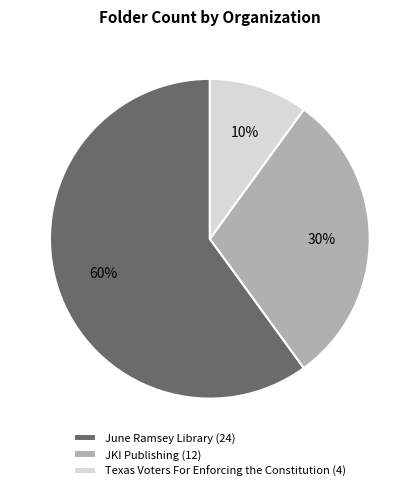

To the nearest percent, what percentage of the pie is June Ramsey Library?

60%